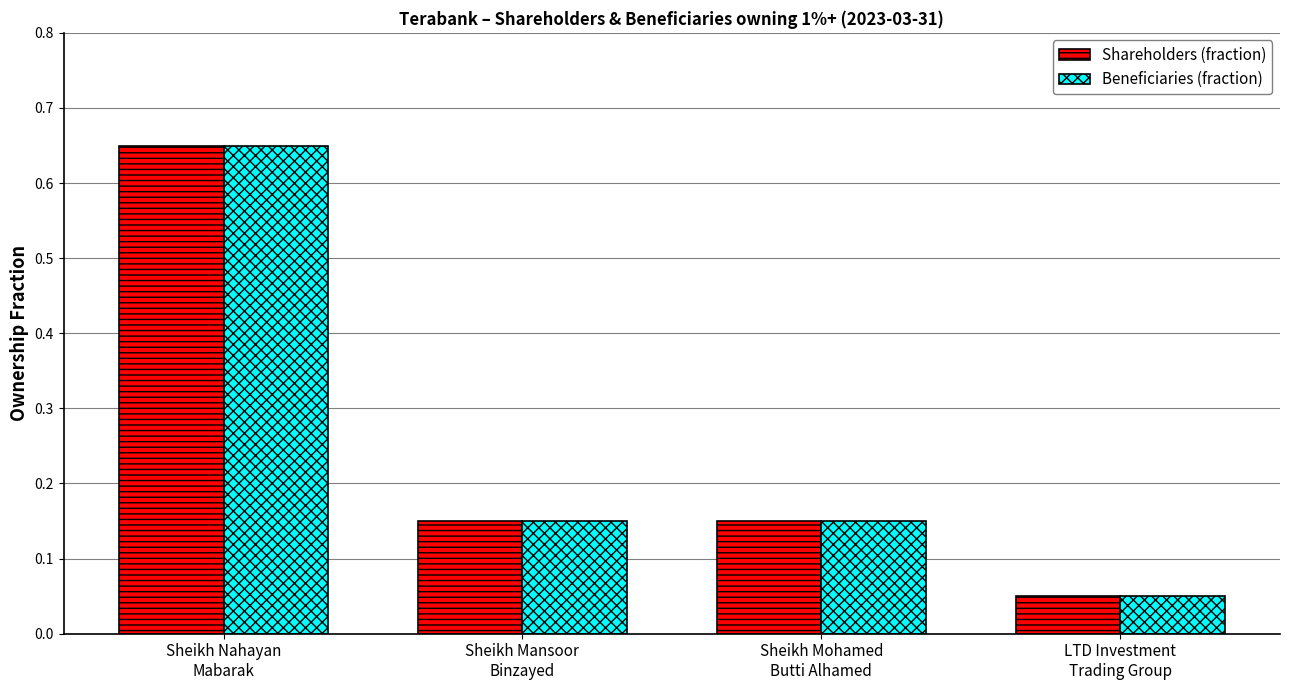

What is the sum of all Shareholders (fraction) values?

1.0